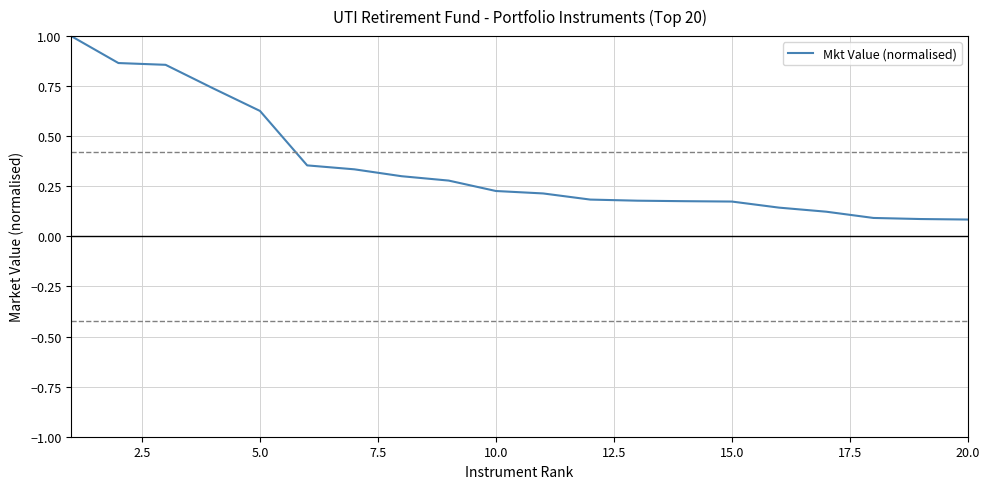

What is the maximum value shown in the chart?

1.0